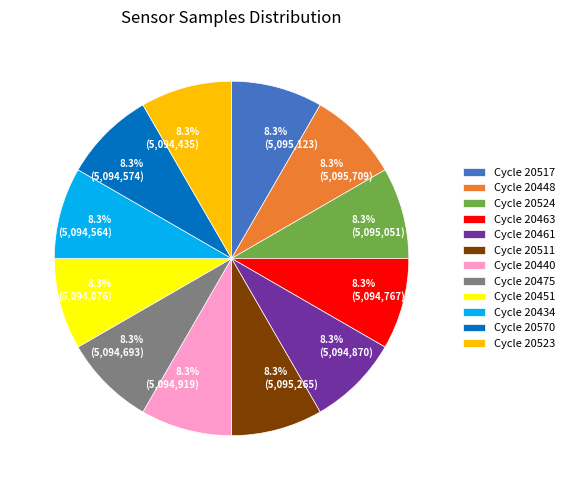

Is Cycle 20463 the majority of the pie?

No